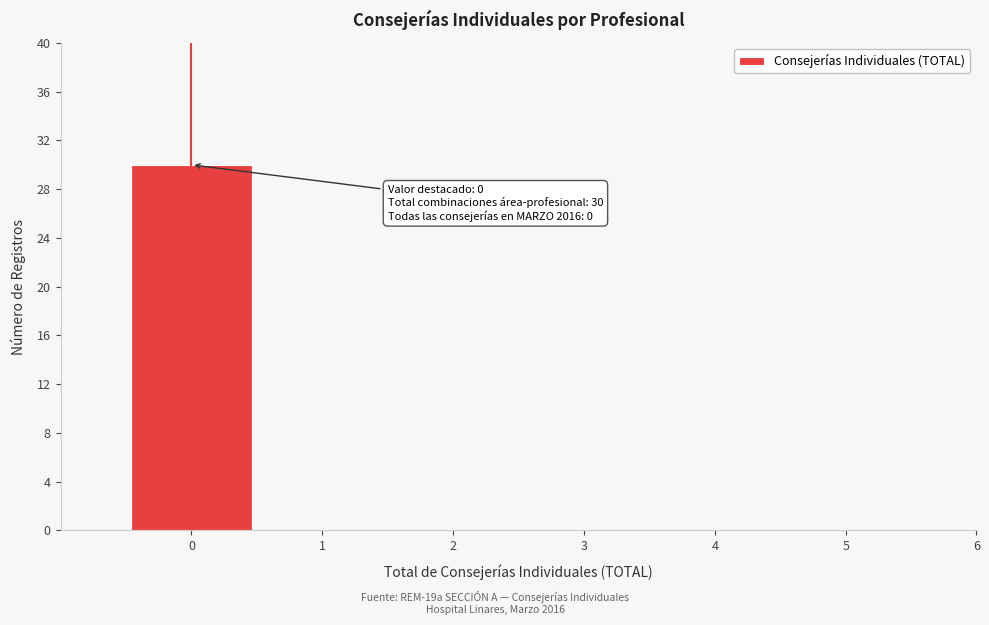

Over which range of the x-axis is the bar tallest?

-0.5 to 0.5